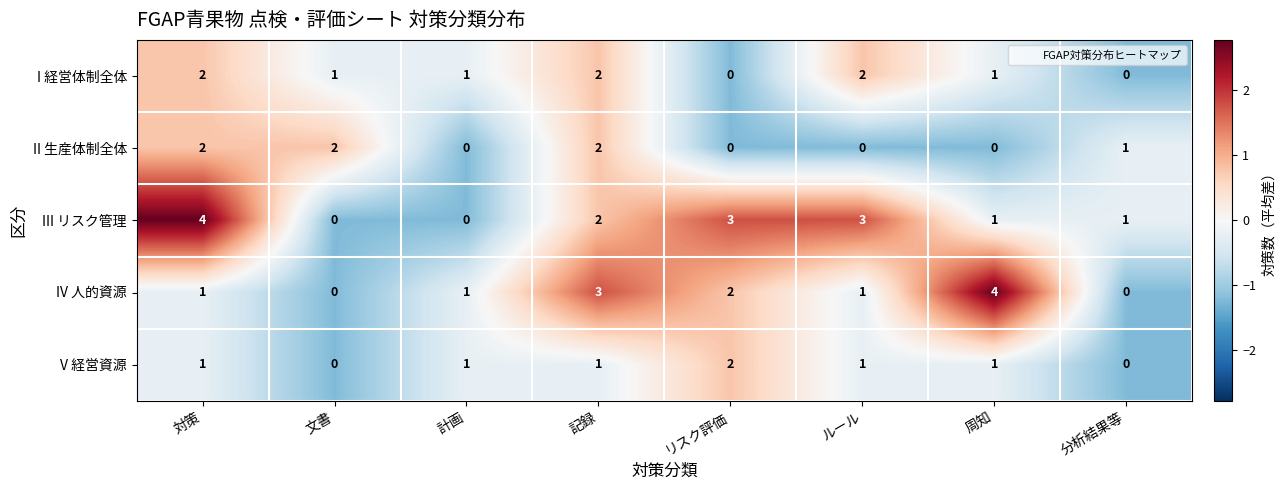

What is the difference between the second highest and minimum values in the III リスク管理 series?

3